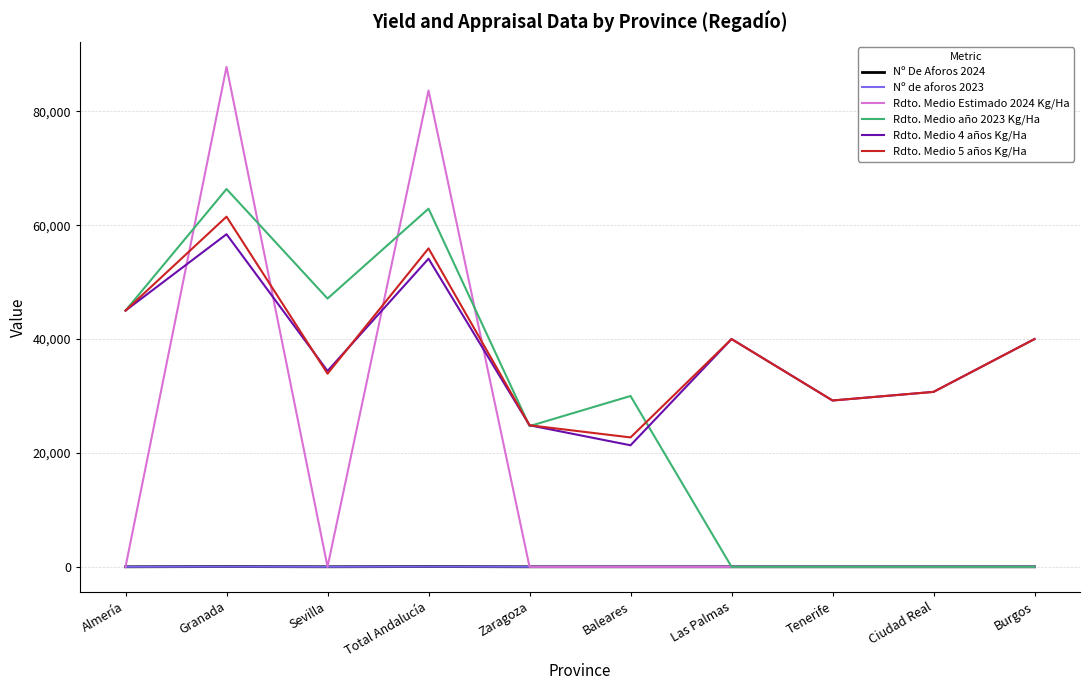

What is the highest value of the Rdto. Medio 5 años Kg/Ha series?

61494.2